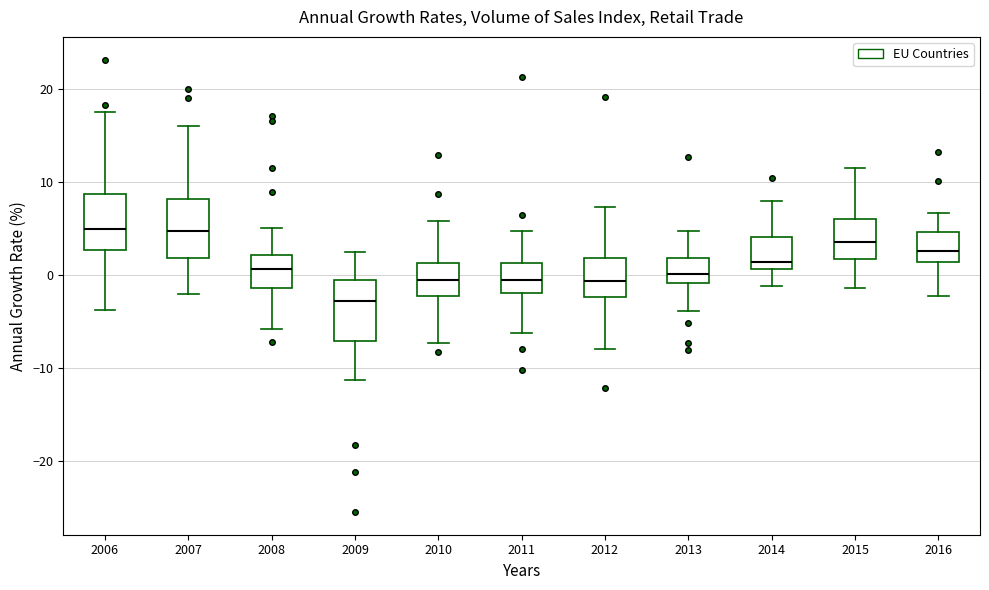

Reading left to right, read every box against the y-axis: the position of its median line, the range the box covers, and the ends of its whiskers. The values are not printed on the chart, so give them approximately, as read against the axis.

2006: median 5, box 3 to 9, whiskers -4 to 18
2007: median 5, box 2 to 8, whiskers -2 to 16
2008: median 1, box -1 to 2, whiskers -6 to 5
2009: median -3, box -7 to -1, whiskers -11 to 3
2010: median 0, box -2 to 1, whiskers -7 to 6
2011: median 0, box -2 to 1, whiskers -6 to 5
2012: median -1, box -2 to 2, whiskers -8 to 7
2013: median 0, box -1 to 2, whiskers -4 to 5
2014: median 1 (just above the box's lower edge), box 1 to 4, whiskers -1 to 8
2015: median 4, box 2 to 6, whiskers -1 to 12
2016: median 3, box 1 to 5, whiskers -2 to 7